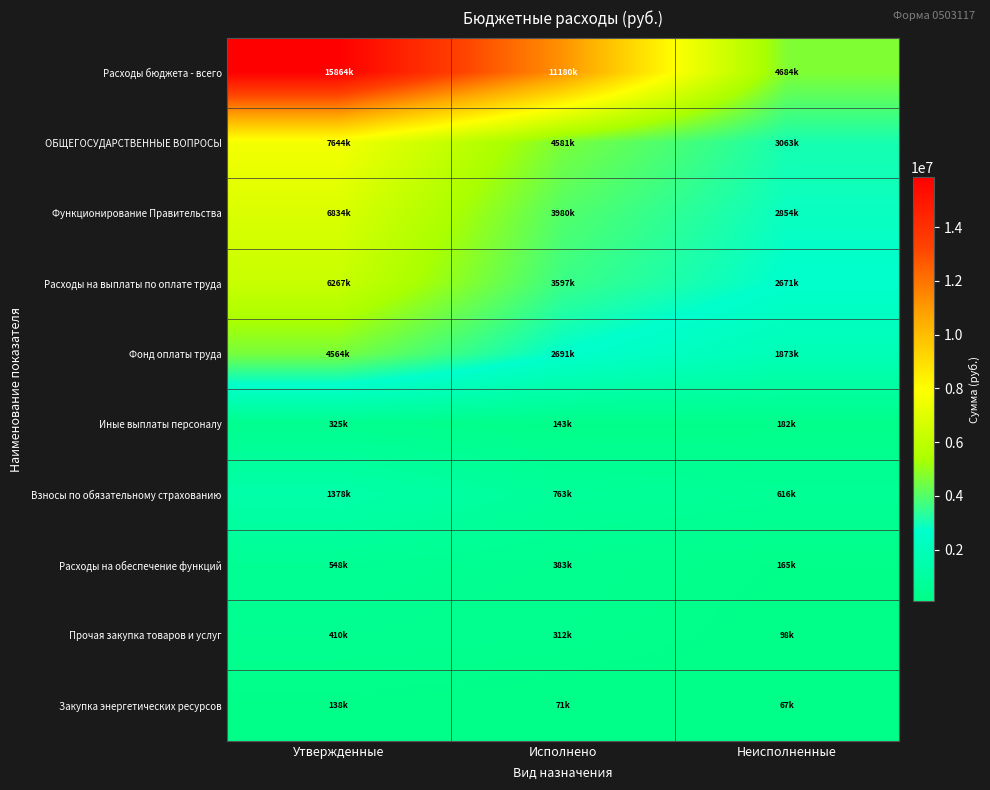

Between Неисполненные and Утвержденные, which is larger?

Утвержденные